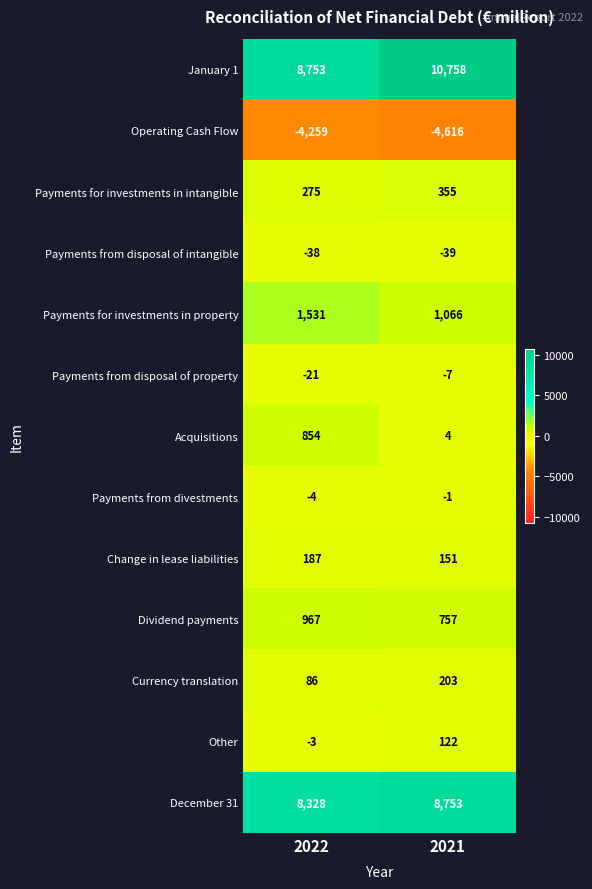

What is the smallest value displayed?

-4616